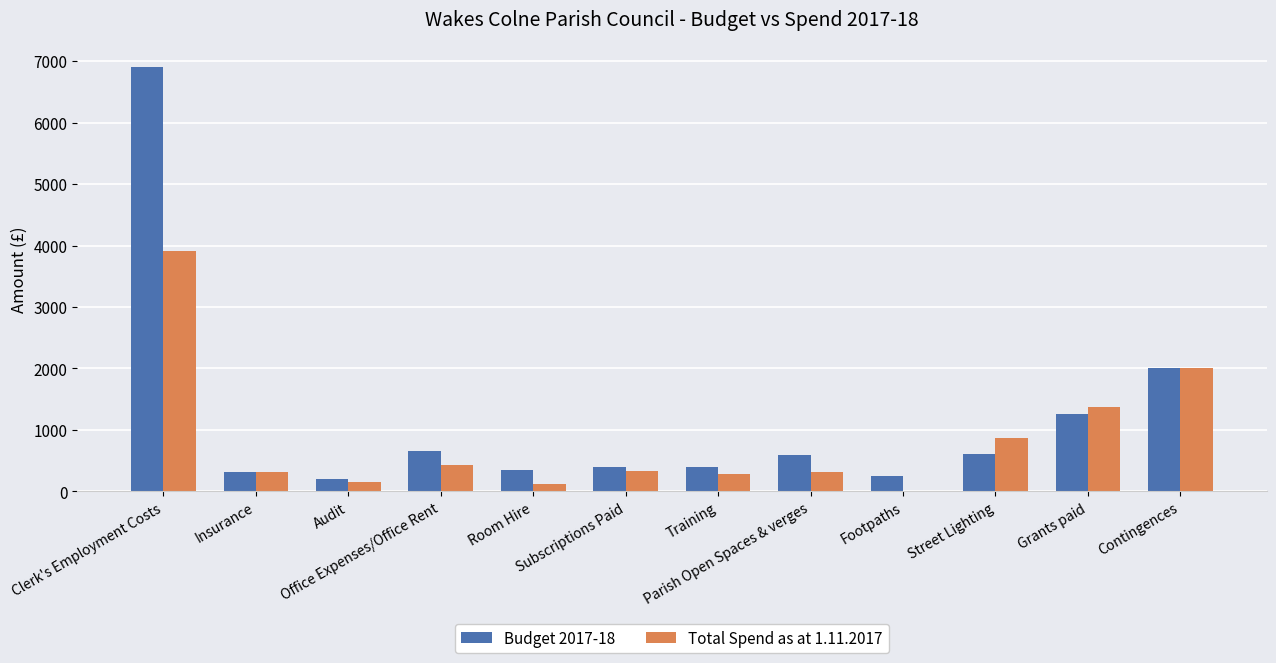

Count the number of categories in the chart.

12